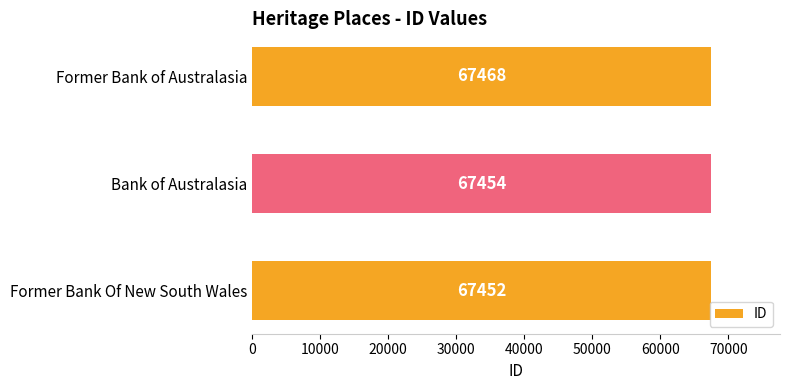

How many data points are less than 67454?

1